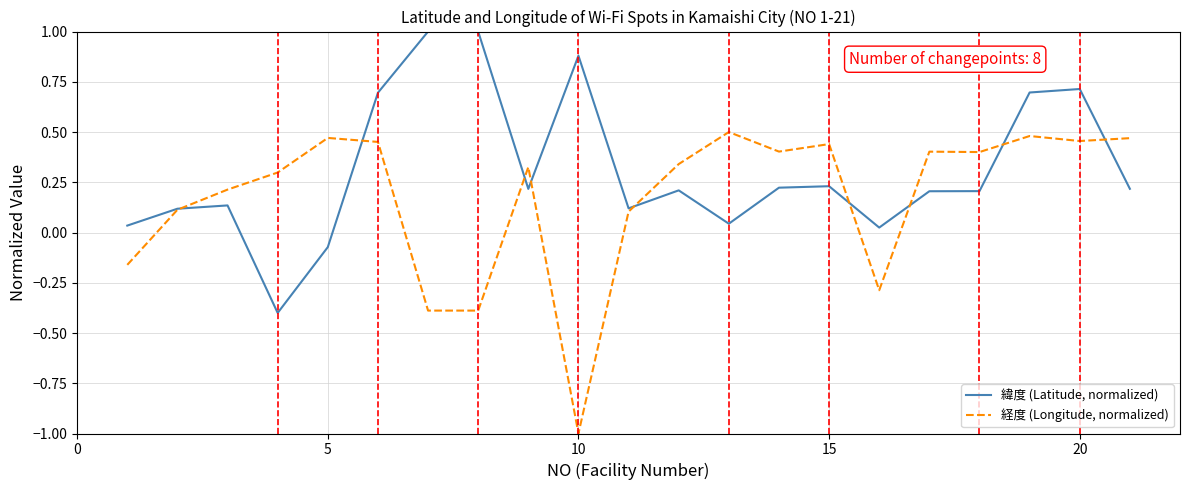

What is the maximum value for 緯度 (Latitude, normalized)?

1.0